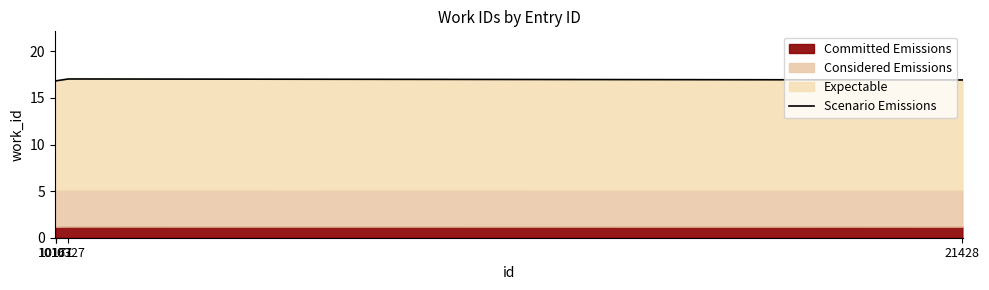

What is the value of the 4th point from the left?

16.9